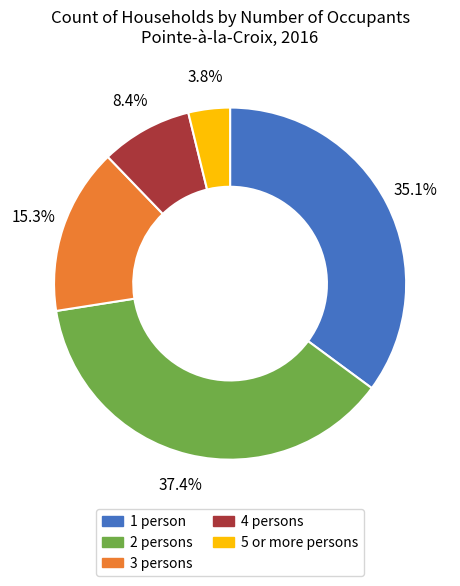

What is the smallest slice in the pie chart?

5 or more persons